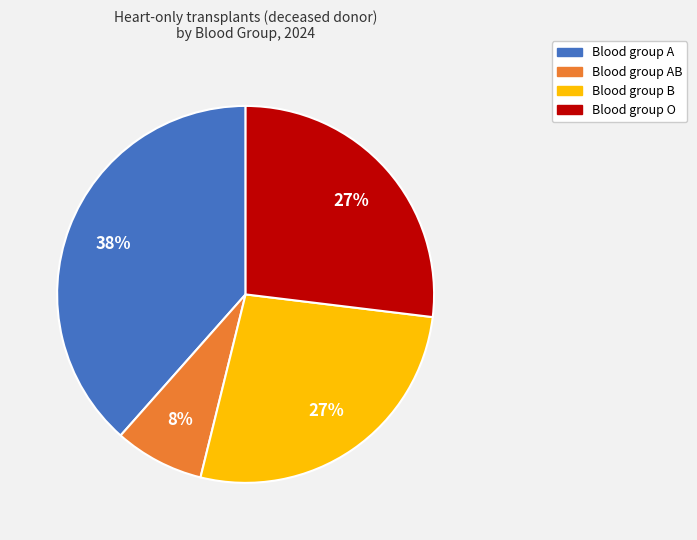

True or false: Blood group A accounts for 51% of the total.

False